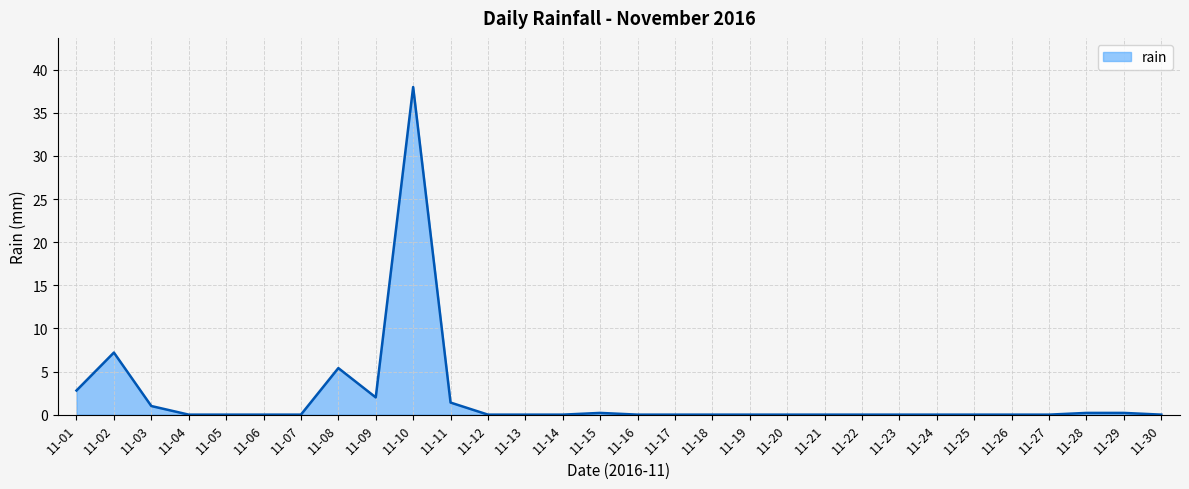

Is it true that the value at 11-06 is 0.0?

True